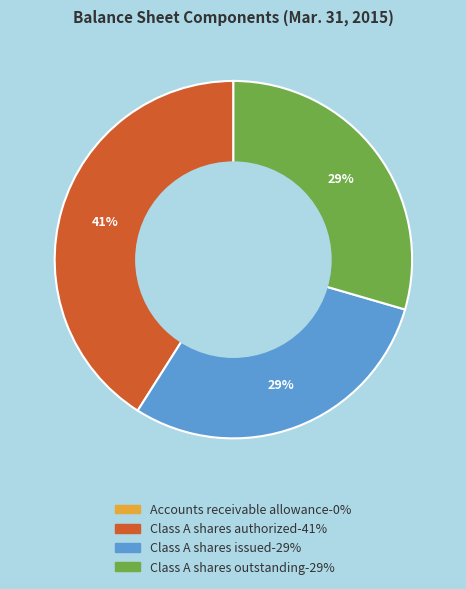

To the nearest percent, what is the difference between the largest and smallest slice percentages?

41%